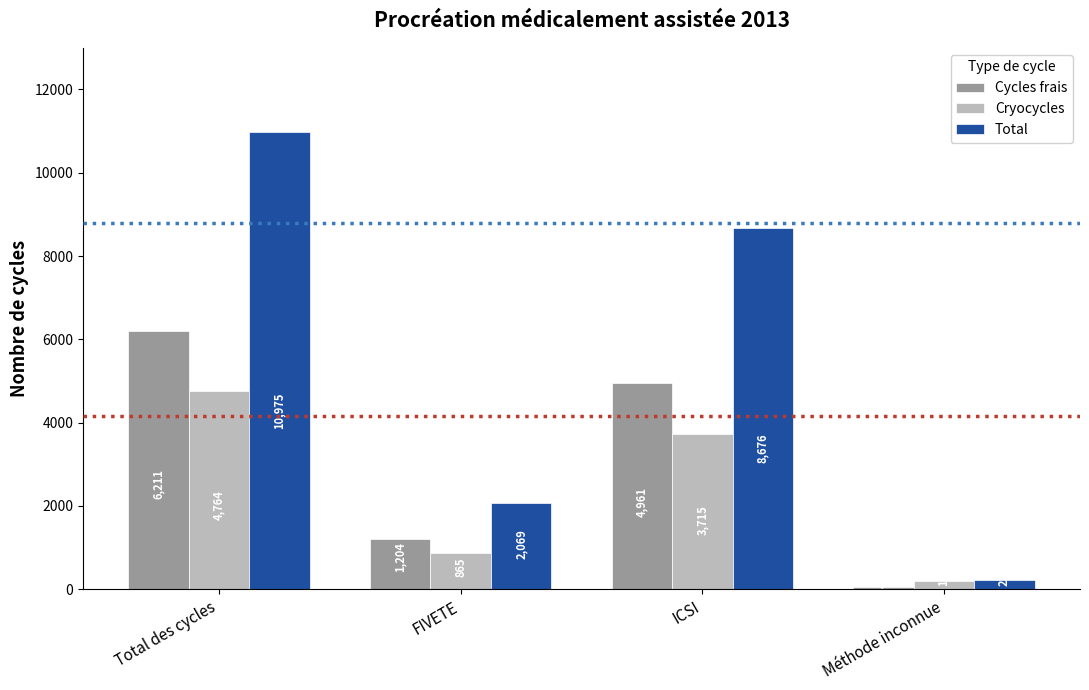

Which series has the widest spread of values?

Total